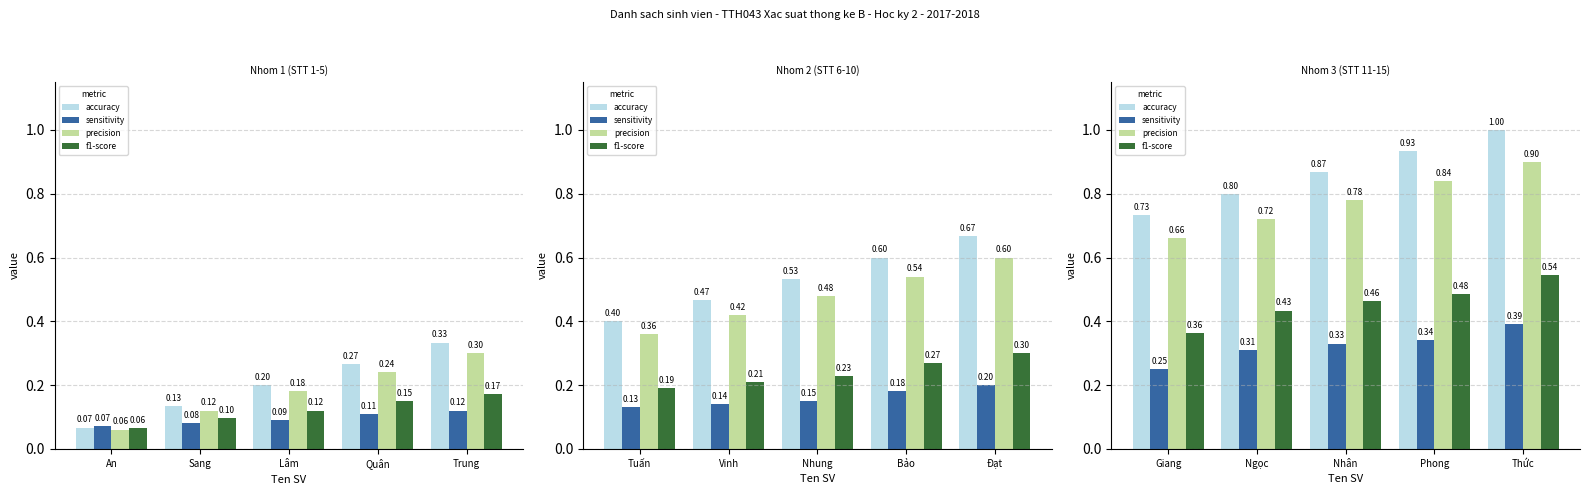

The value of precision at Ngọc is 0.2. True or false?

False